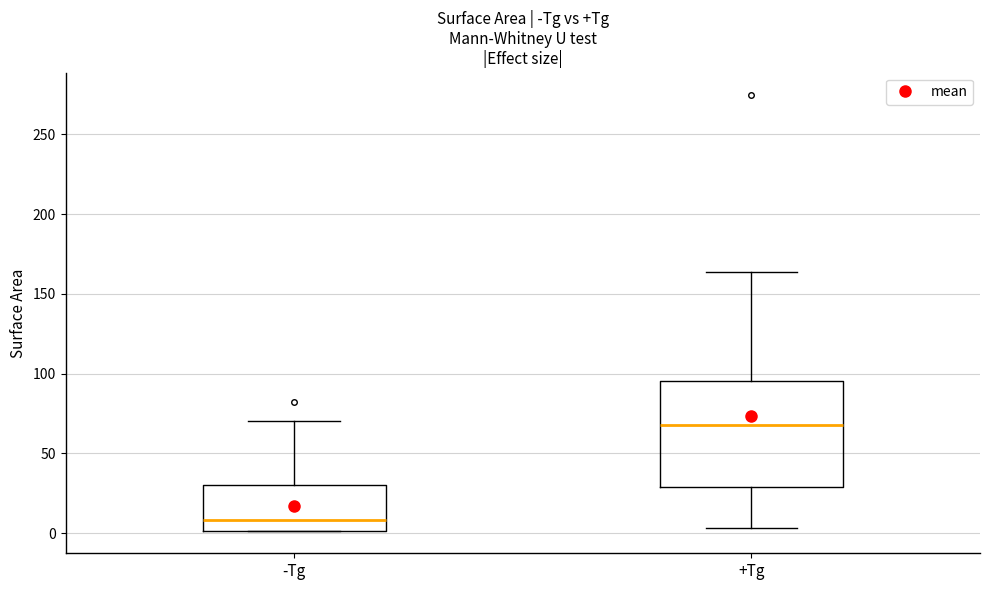

Reading left to right, transcribe this box plot: for each box, give where its median line is, the range the box spans, and where its two whiskers end, as read against the y-axis. The values are not printed on the chart, so give them approximately, as read against the axis.

-Tg: median 10, box 0 to 30, whiskers 0 to 70
+Tg: median 70, box 30 to 95, whiskers 5 to 165